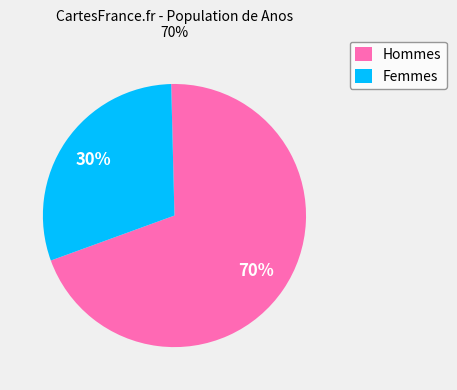

How many segments does this pie chart have?

2